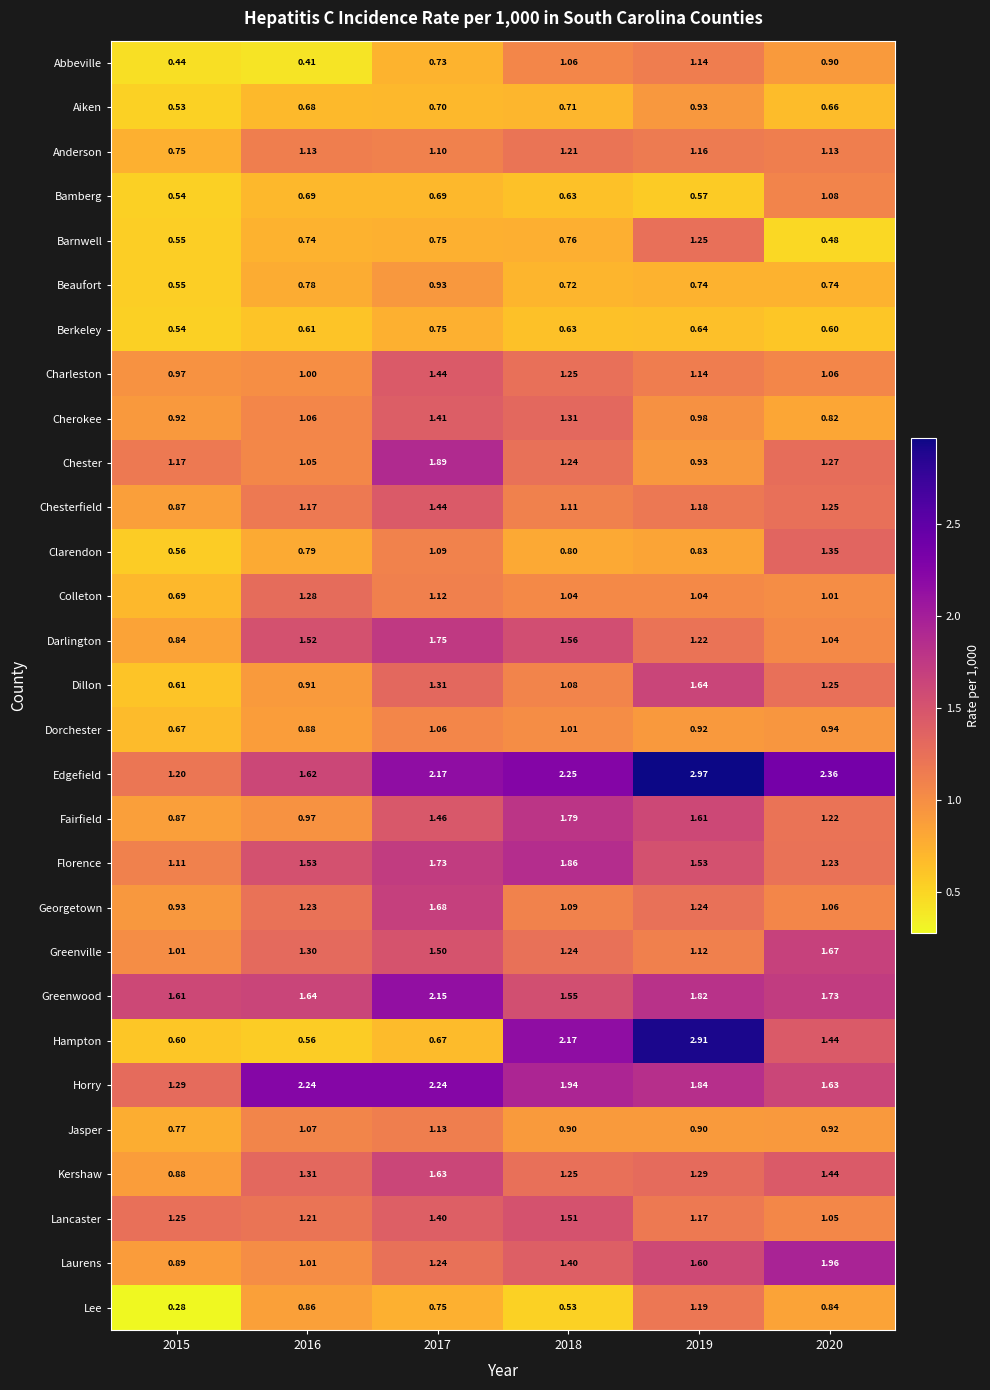

Which series has the largest total across all categories?

Edgefield